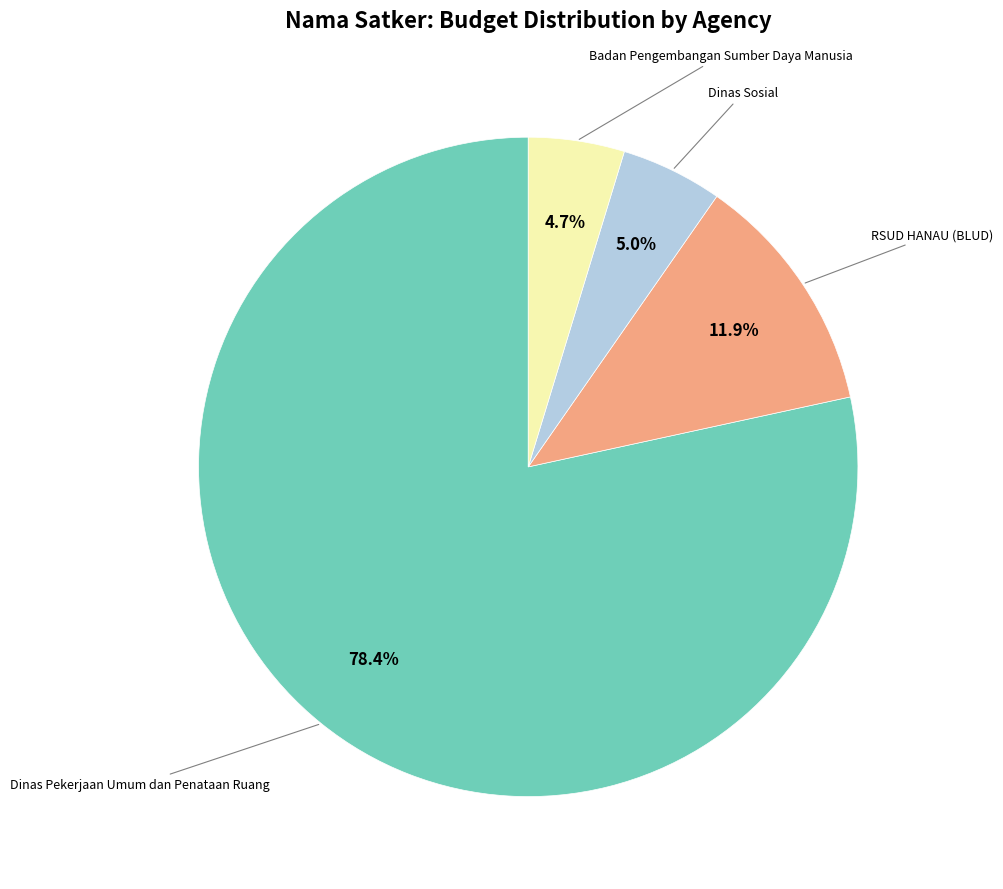

Is there a majority slice in this chart?

Yes